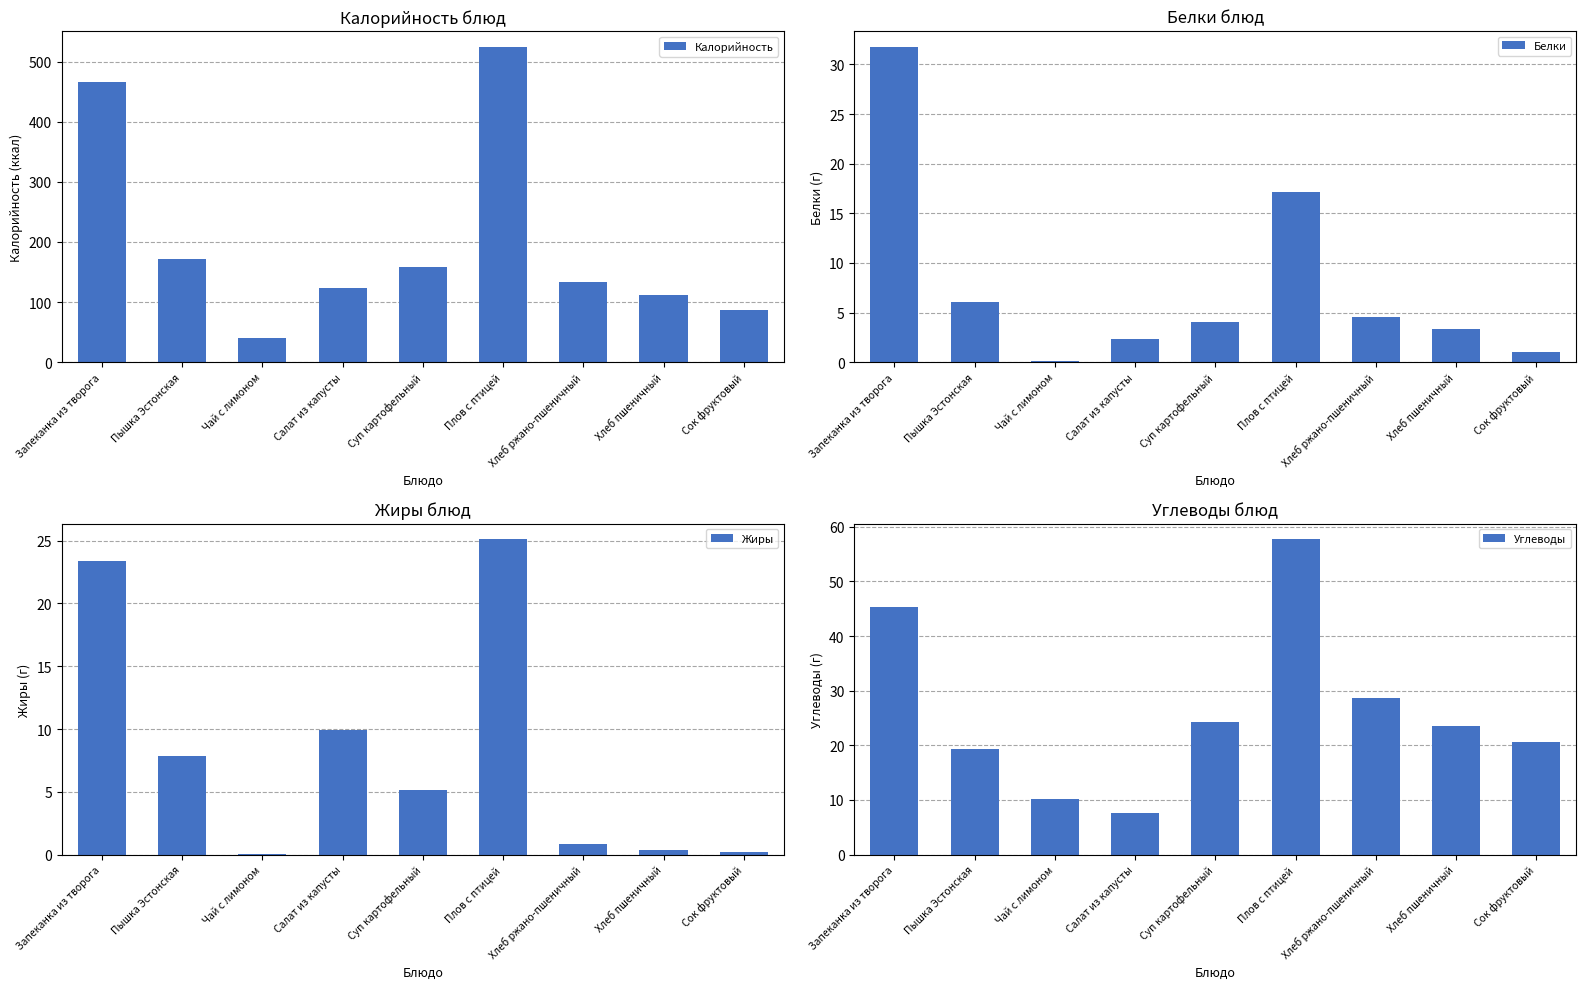

Reading left to right, list all the values displayed in this chart.

Калорийность: Запеканка из творога=466.1	Пышка Эстонская=171.8	Чай с лимоном=40.1	Салат из капусты=124.0	Суп картофельный=158.1	Плов с птицей=524.4	Хлеб ржано-пшеничный=132.7	Хлеб пшеничный=112.0	Сок фруктовый=86.5
Белки: Запеканка из творога=31.8	Пышка Эстонская=6.0	Чай с лимоном=0.1	Салат из капусты=2.3	Суп картофельный=4.1	Плов с птицей=17.2	Хлеб ржано-пшеничный=4.5	Хлеб пшеничный=3.3	Сок фруктовый=1.0
Жиры: Запеканка из творога=23.4	Пышка Эстонская=7.8	Чай с лимоном=0.0	Салат из капусты=9.9	Суп картофельный=5.1	Плов с птицей=25.1	Хлеб ржано-пшеничный=0.8	Хлеб пшеничный=0.3	Сок фруктовый=0.2
Углеводы: Запеканка из творога=45.3	Пышка Эстонская=19.3	Чай с лимоном=10.2	Салат из капусты=7.7	Суп картофельный=24.4	Плов с птицей=57.7	Хлеб ржано-пшеничный=28.6	Хлеб пшеничный=23.4	Сок фруктовый=20.6